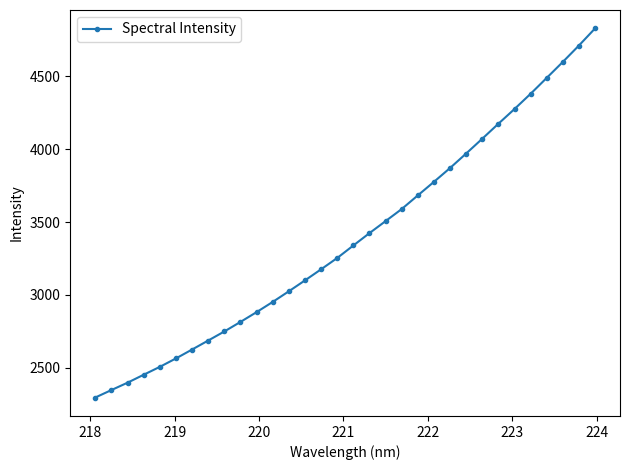

True or false: the data has more than 0 interior local peaks.

False